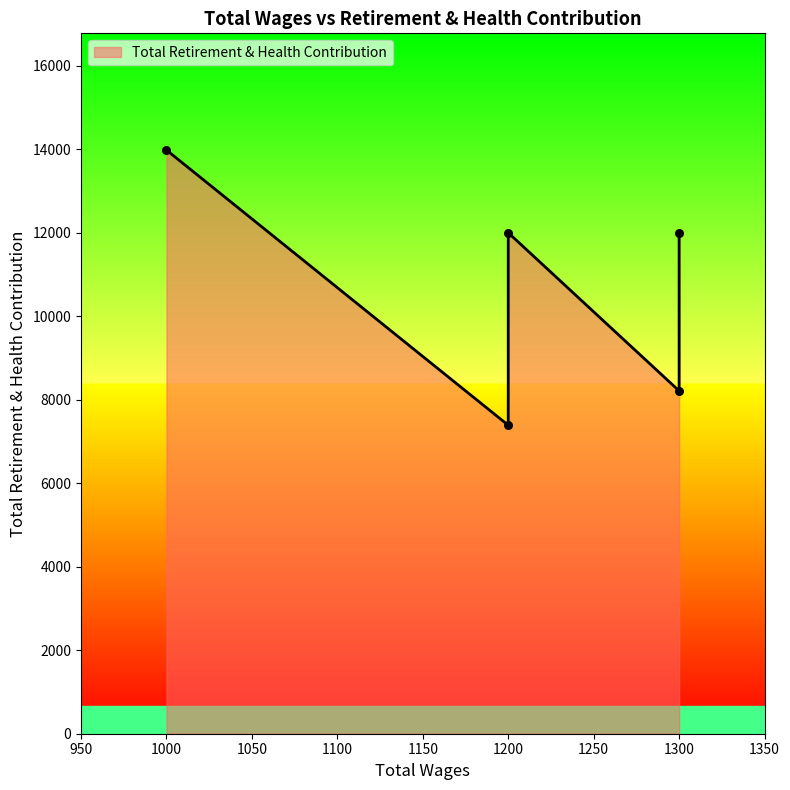

What is the change in value from 1200.0 to 1000.0?

+6591